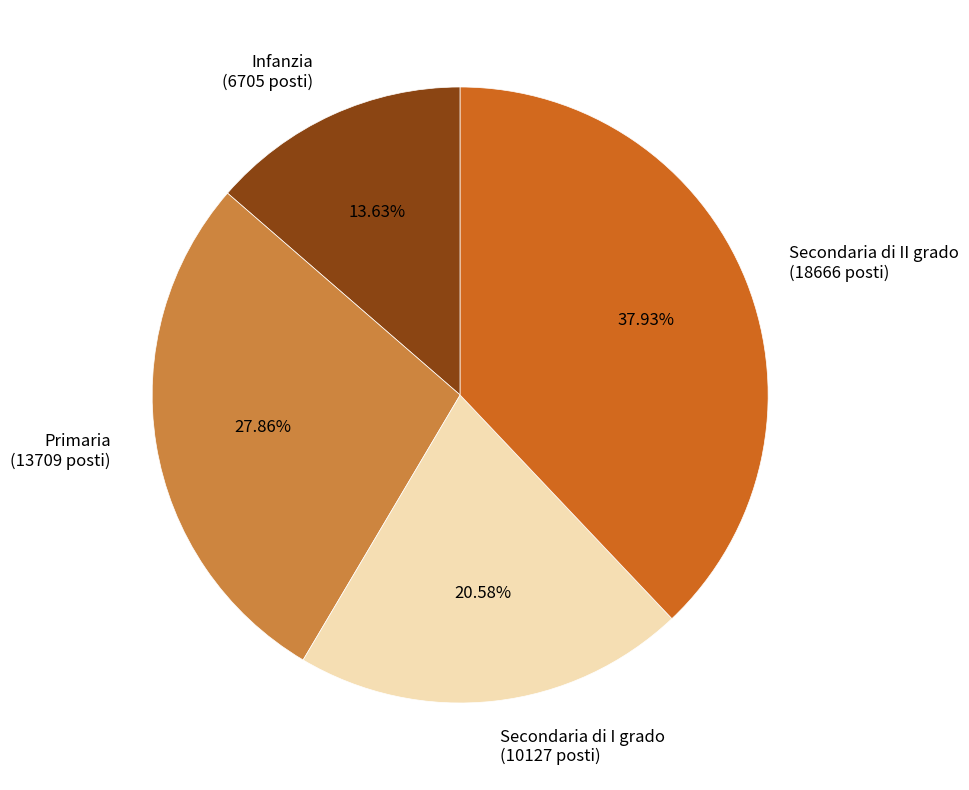

Between Infanzia (6705 posti) and Secondaria di I grado (10127 posti), which is larger?

Secondaria di I grado (10127 posti)